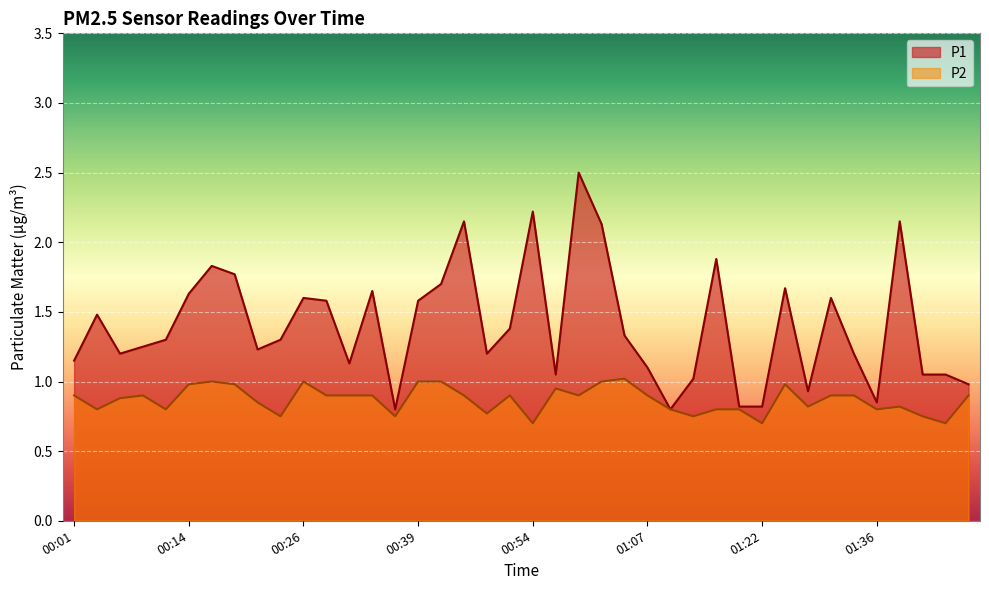

True or false: P1 and P2 cross at least once.

False